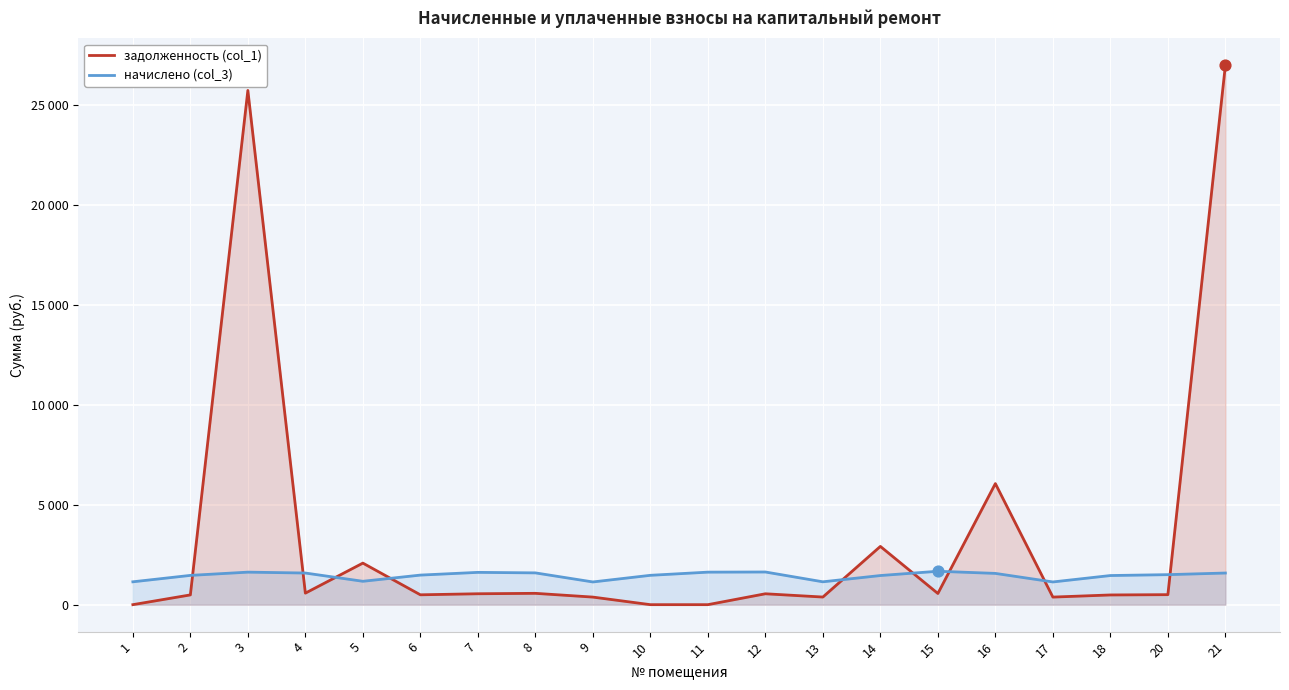

What are all the series names shown in the legend?

задолженность (col_1), начислено (col_3)